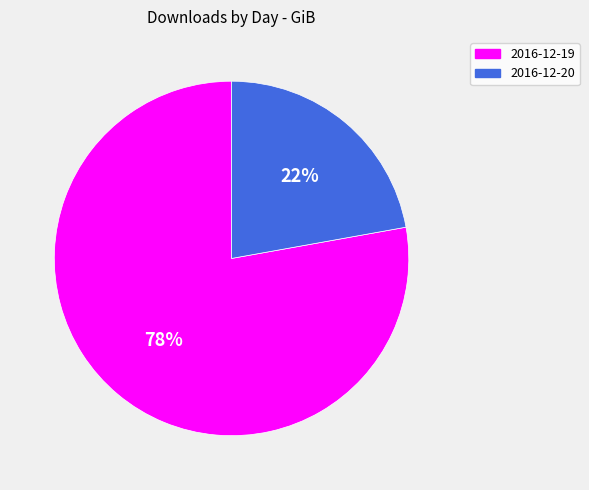

Is 2016-12-19 the majority of the pie?

Yes